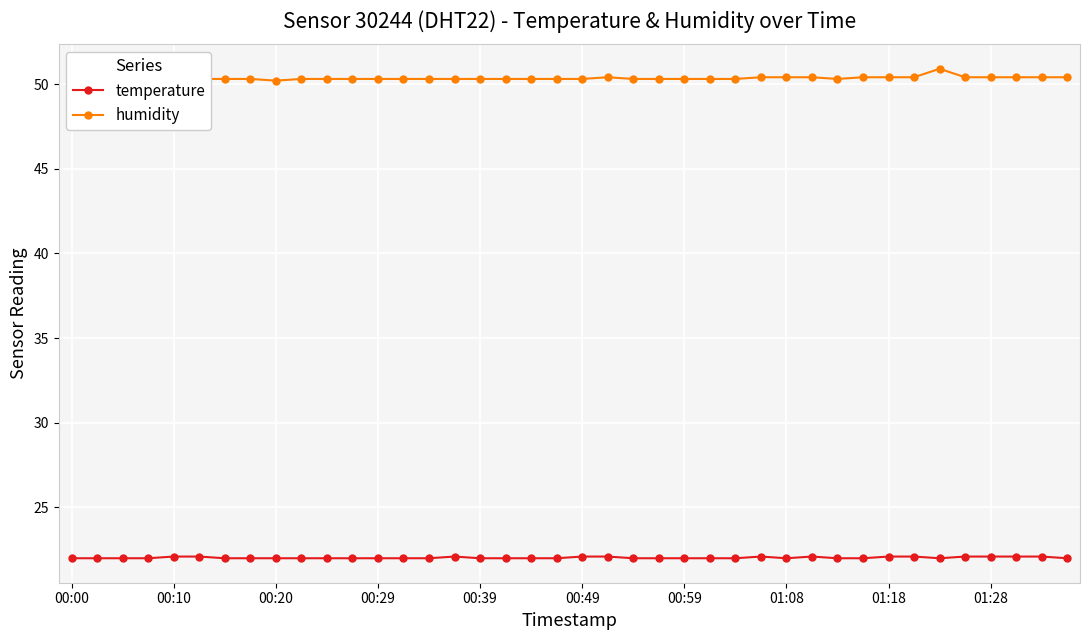

The temperature series shows 22.0 at 31. True or false?

True